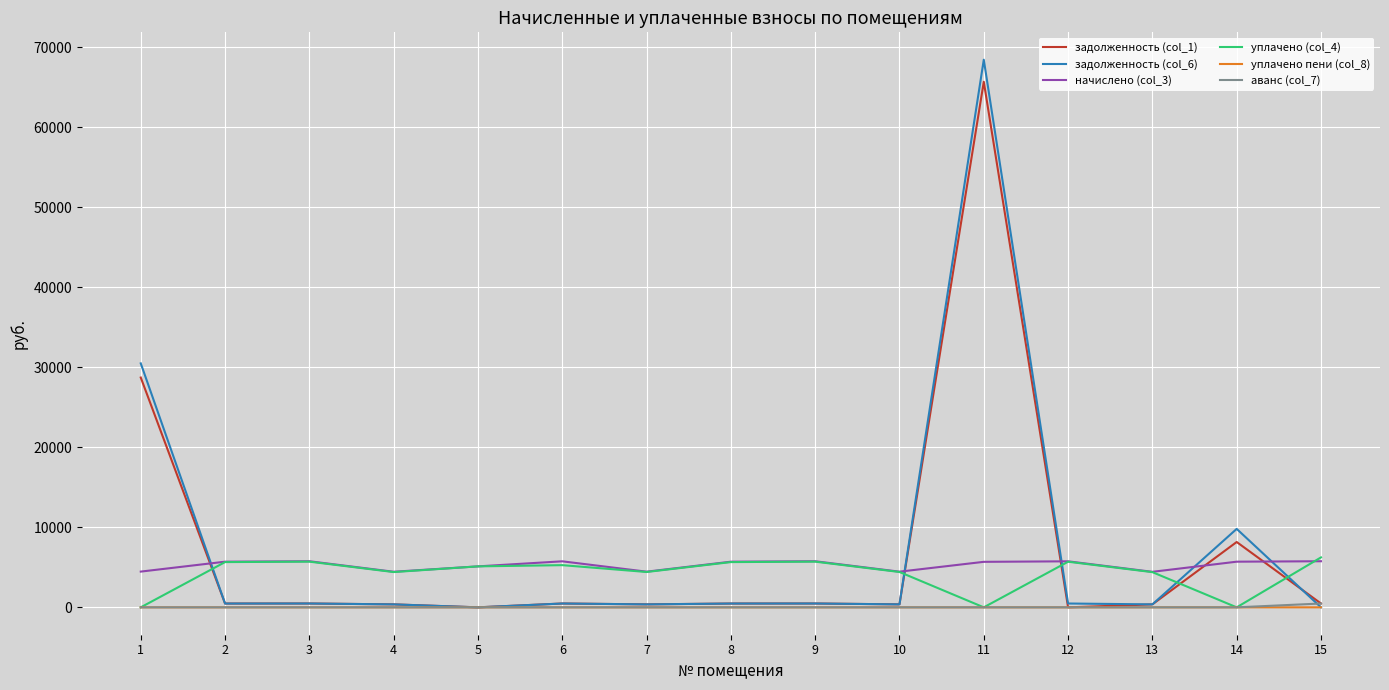

At how many categories does at least one series exceed 13769?

2